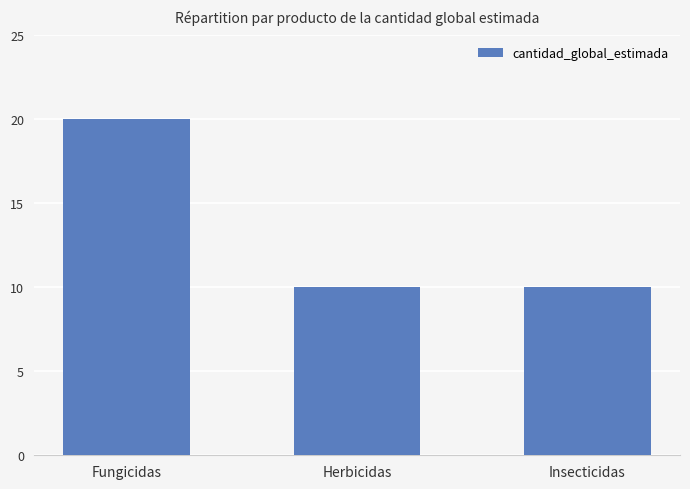

Reading right to left, extract all data points from this chart.

10	10	20